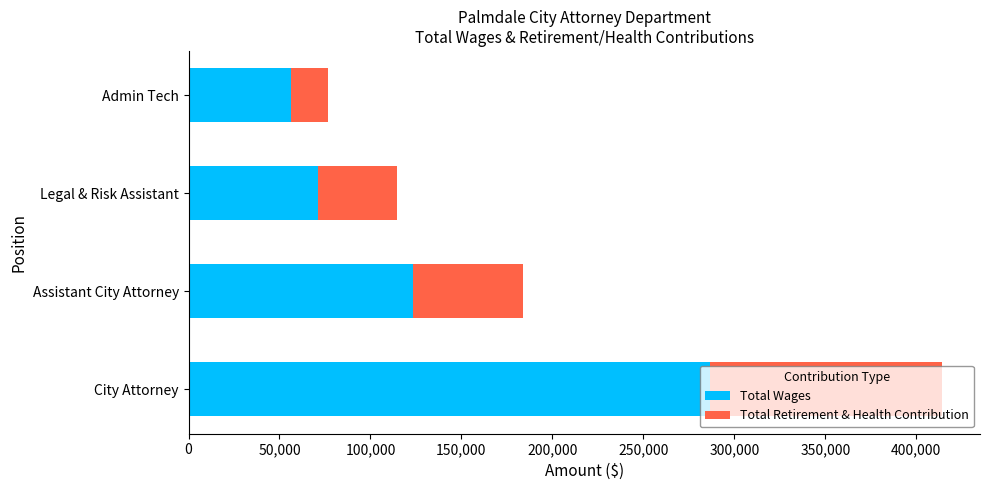

How many data points in Total Wages are less than 123601?

2